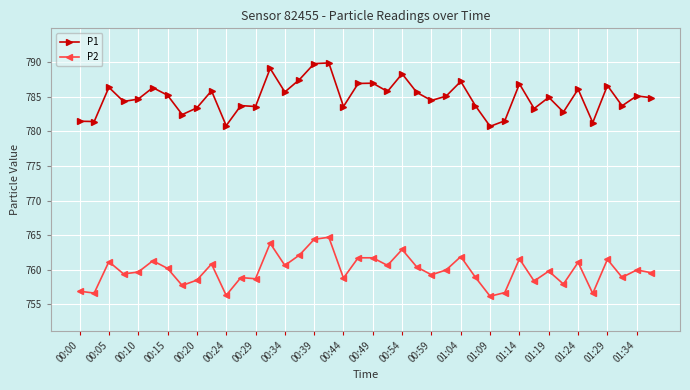

What is the difference between the second highest and second lowest values in the P1 series?

9.0